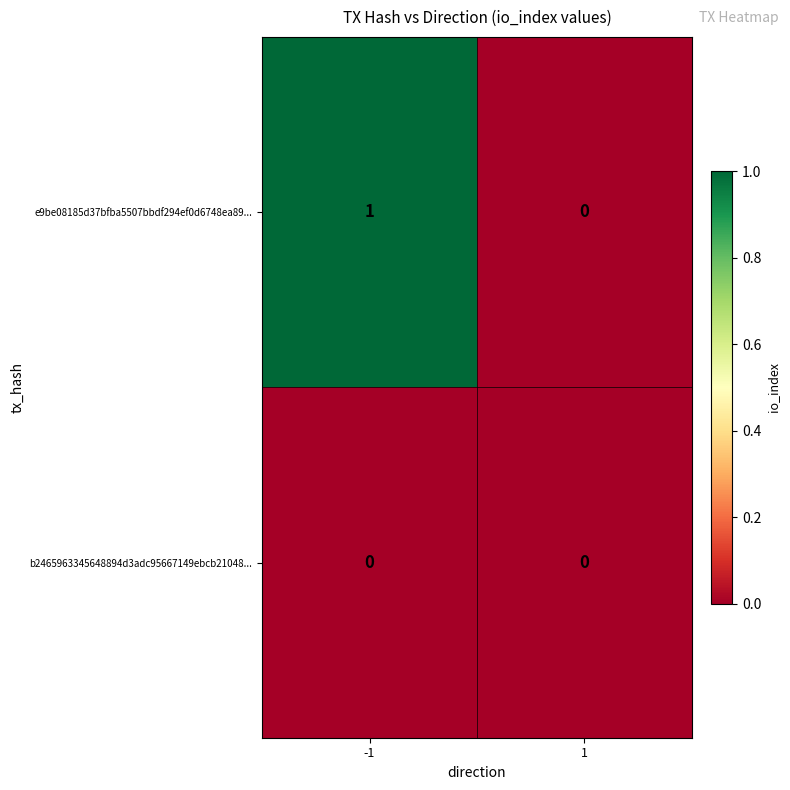

Reading left to right, extract all data points from this chart.

e9be08185d37bfba5507bbdf294ef0d6748ea89...: -1=1	1=0
b2465963345648894d3adc95667149ebcb21048...: -1=0	1=0